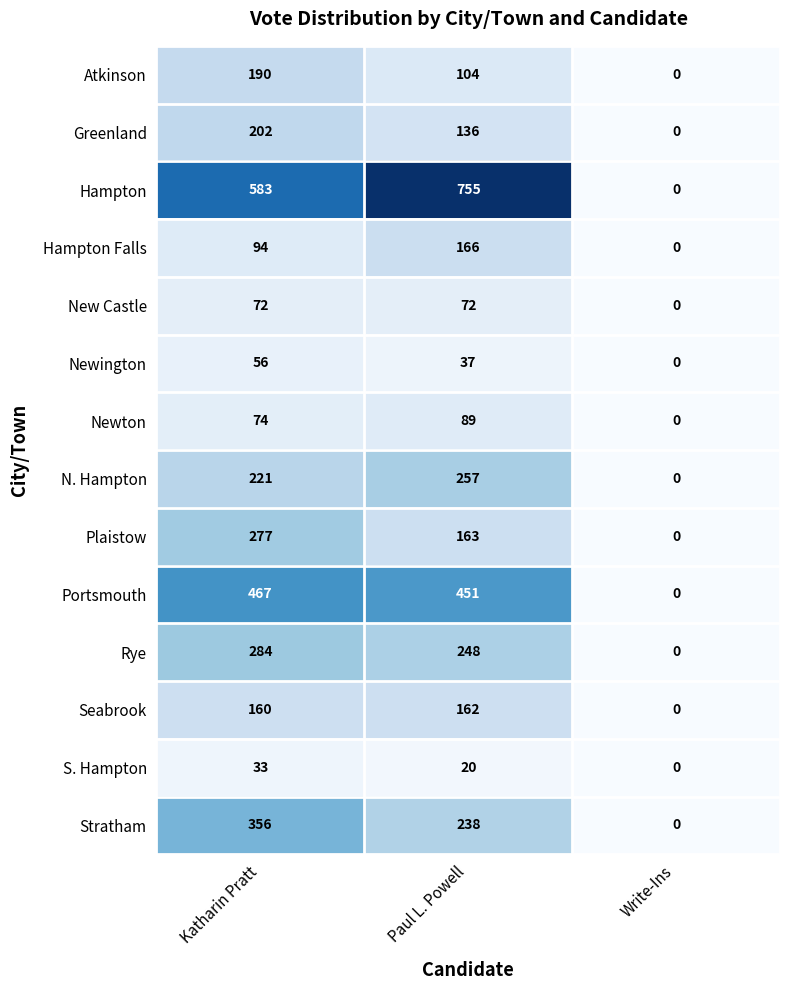

At which category does the chart reach its peak across all series?

Paul L. Powell